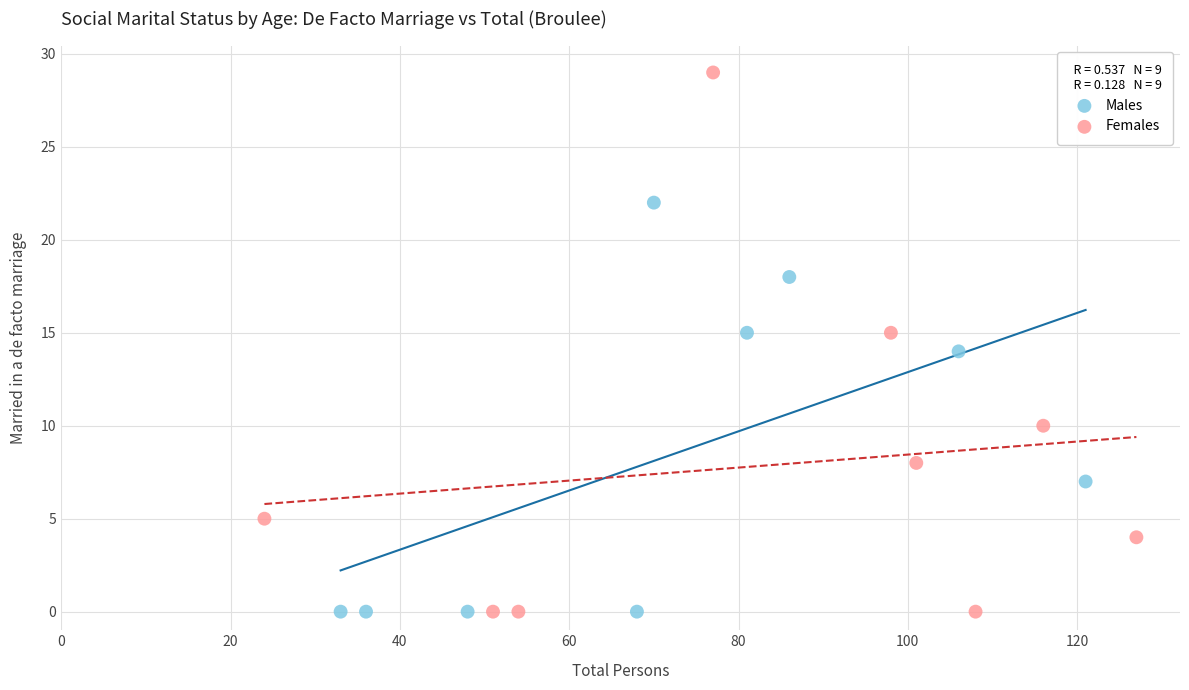

What are all the series names shown in the legend?

Males, Females